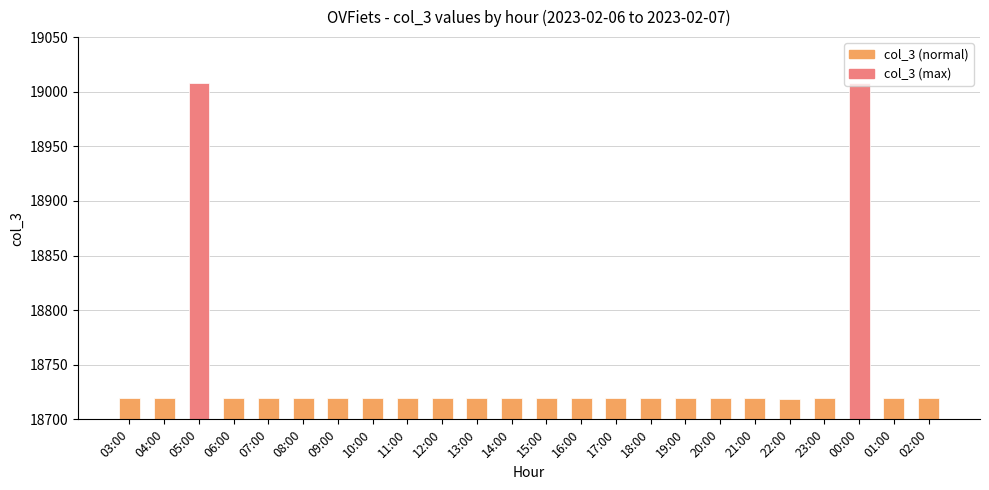

Which has a higher value, 15:00 or 00:00?

00:00